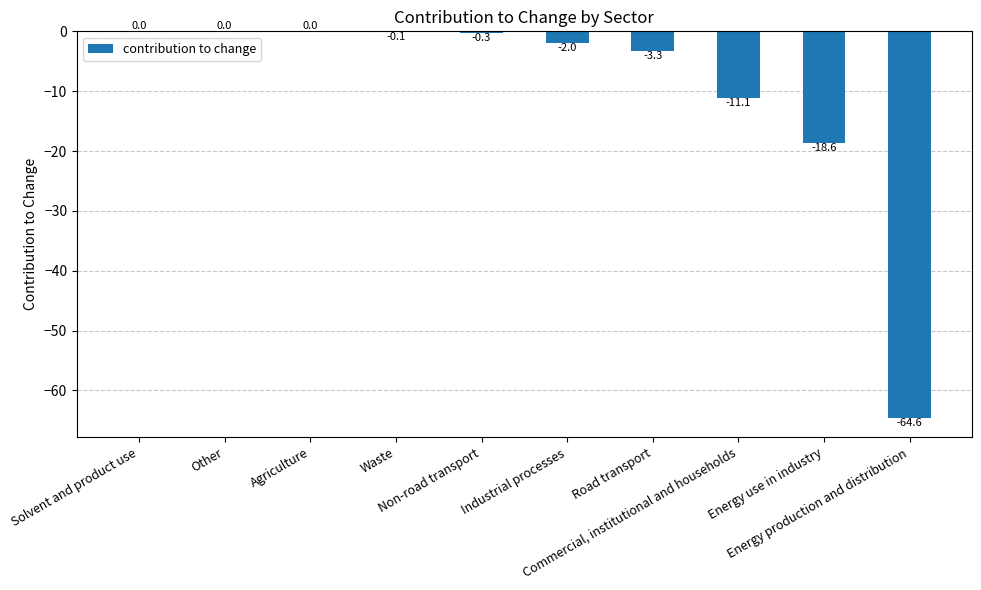

What is the sum of all values?

-100.0